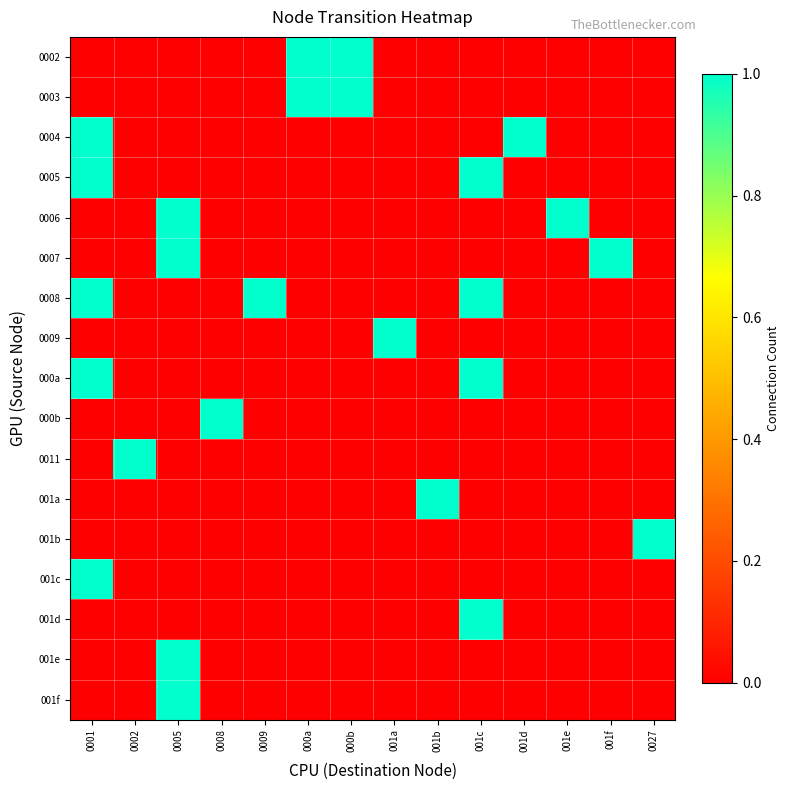

At which category is the sum across all series the highest?

0001